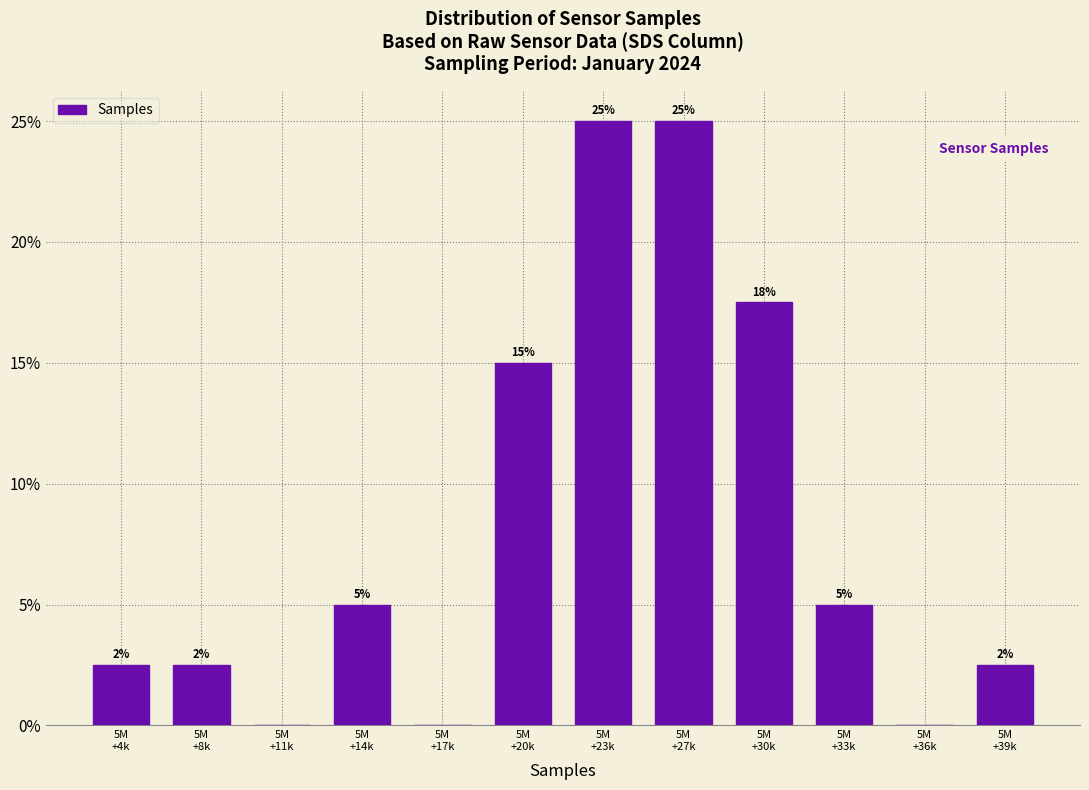

What is the greatest value displayed?

25.0